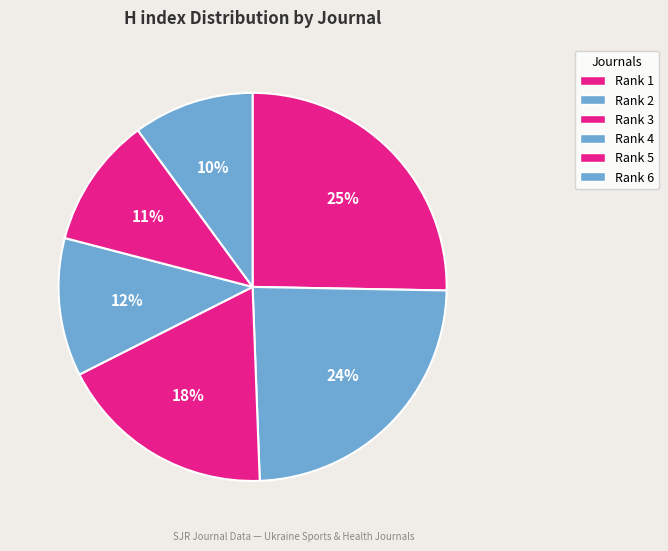

Count the number of slices in the pie.

6